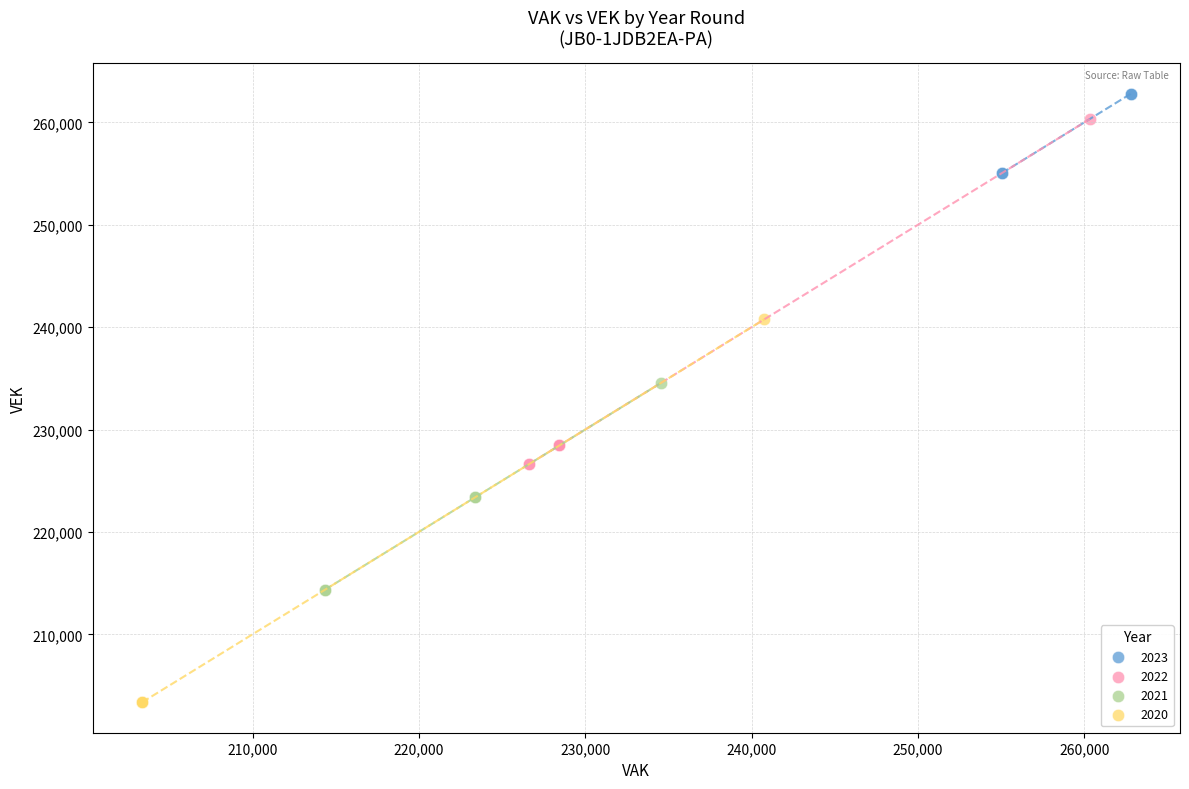

Which series contains the highest Y value?

2023